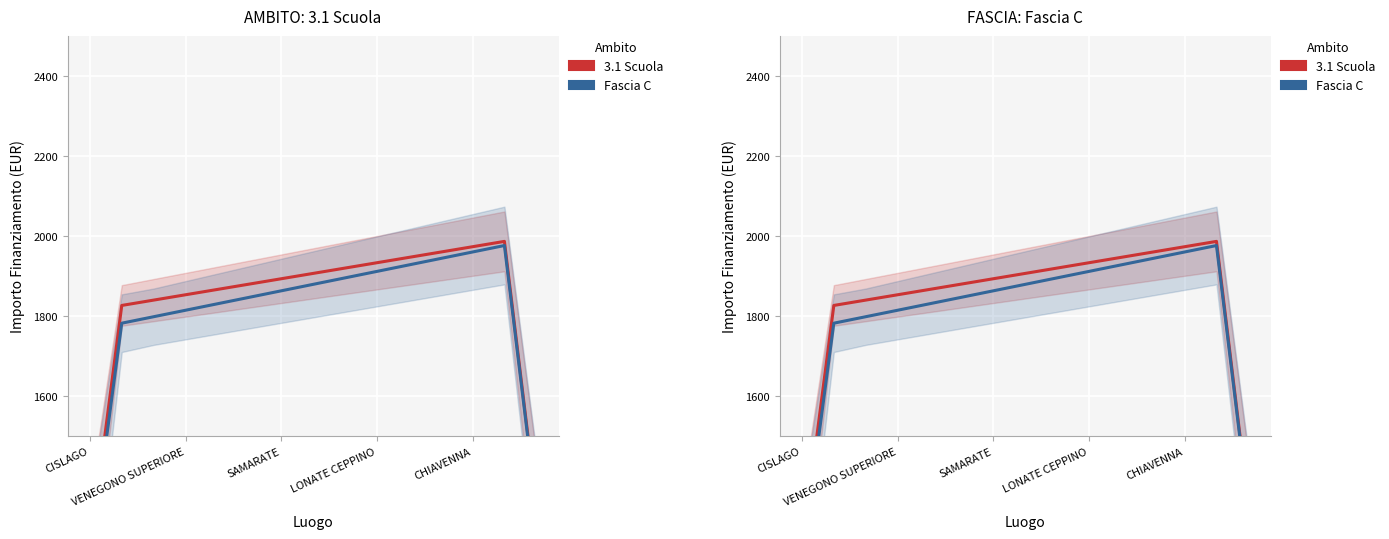

Is this an area chart (filled region under the line)?

No